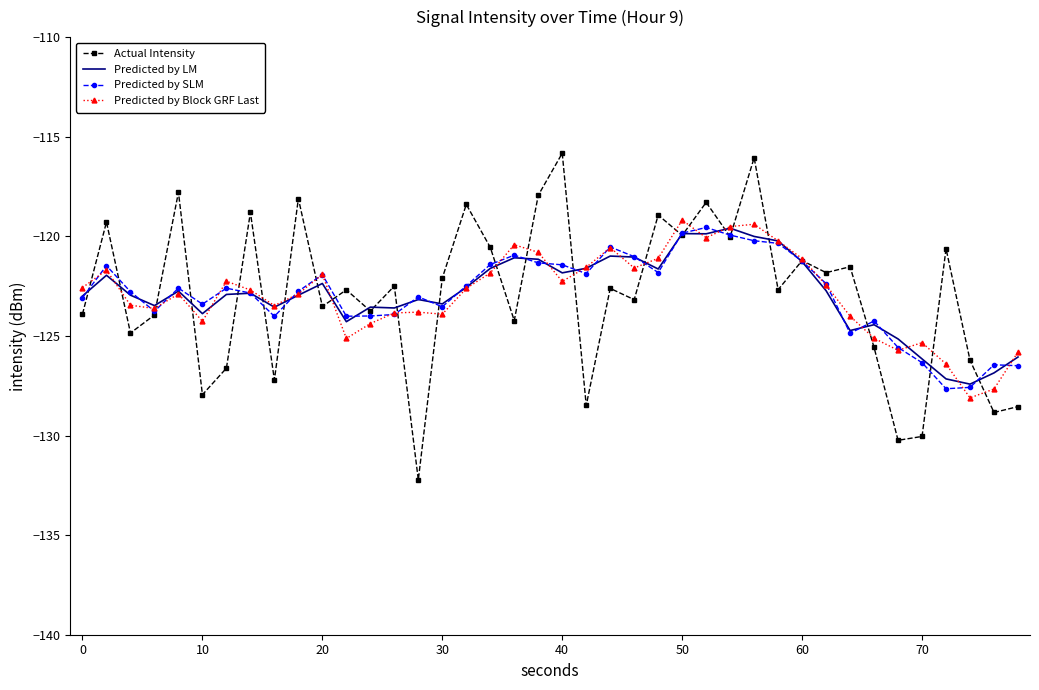

What is the value of the Predicted by LM point at the 6th from the left?

-123.9